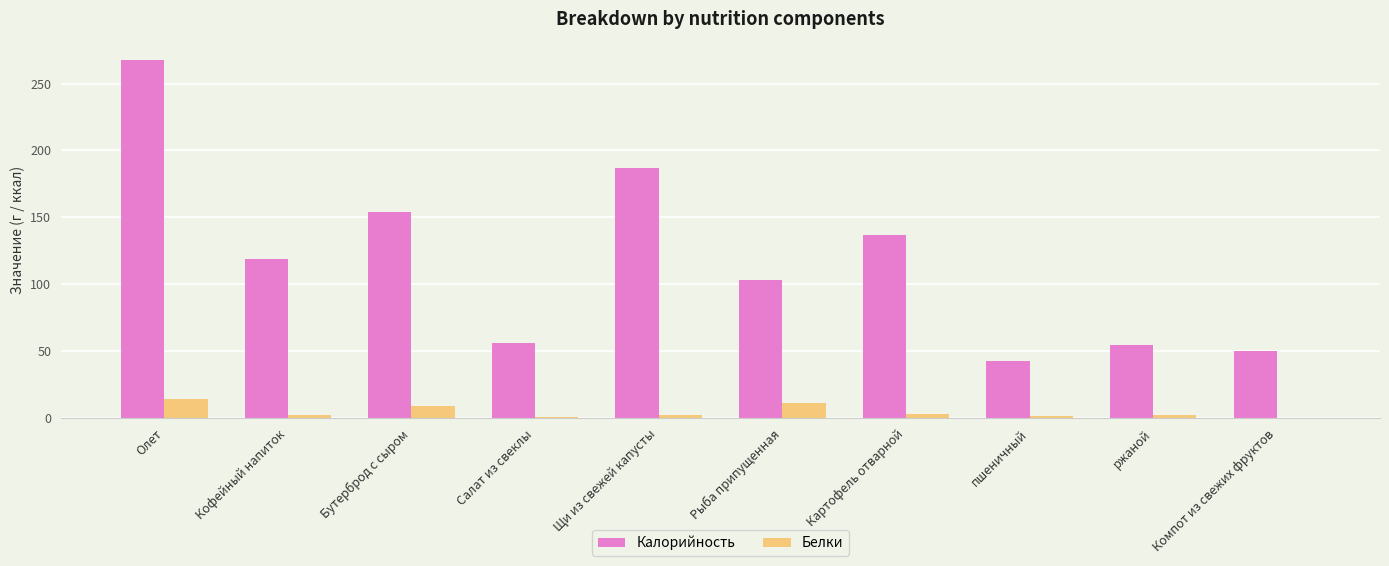

How many data points in Калорийность are above 118?

5